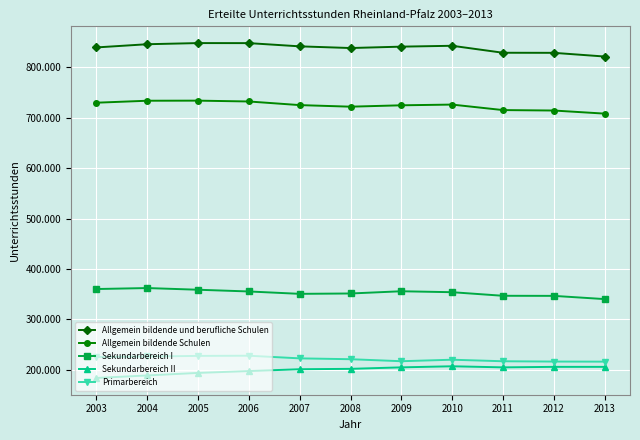

Is it true that Primarbereich equals 98110 at 2012?

False